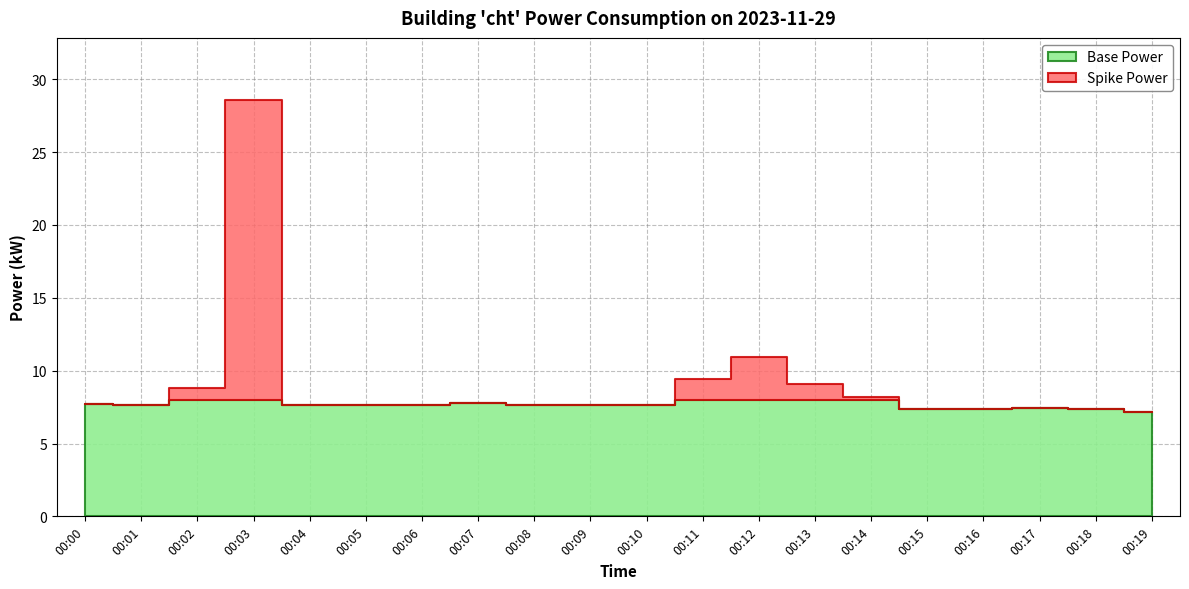

What is the difference between the values at 00:14 and 00:12?

2.7